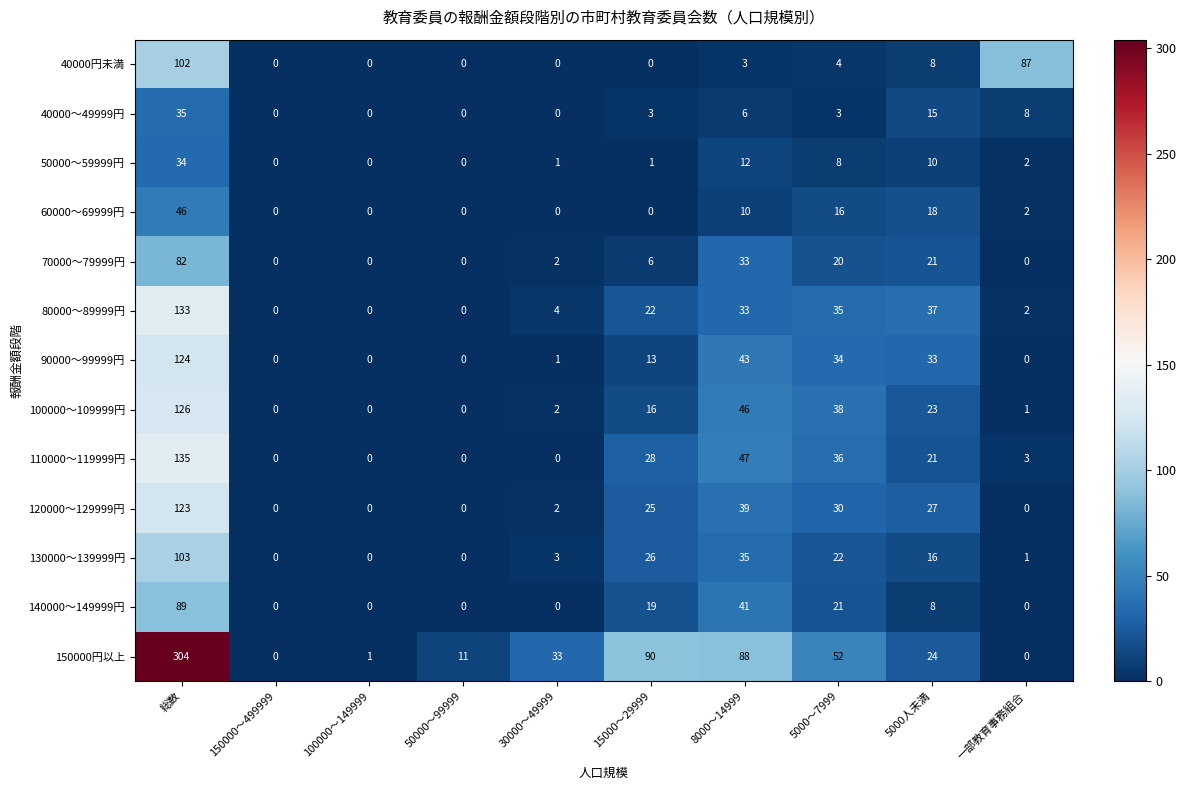

What is the total value across all series at 5000人未満?

261